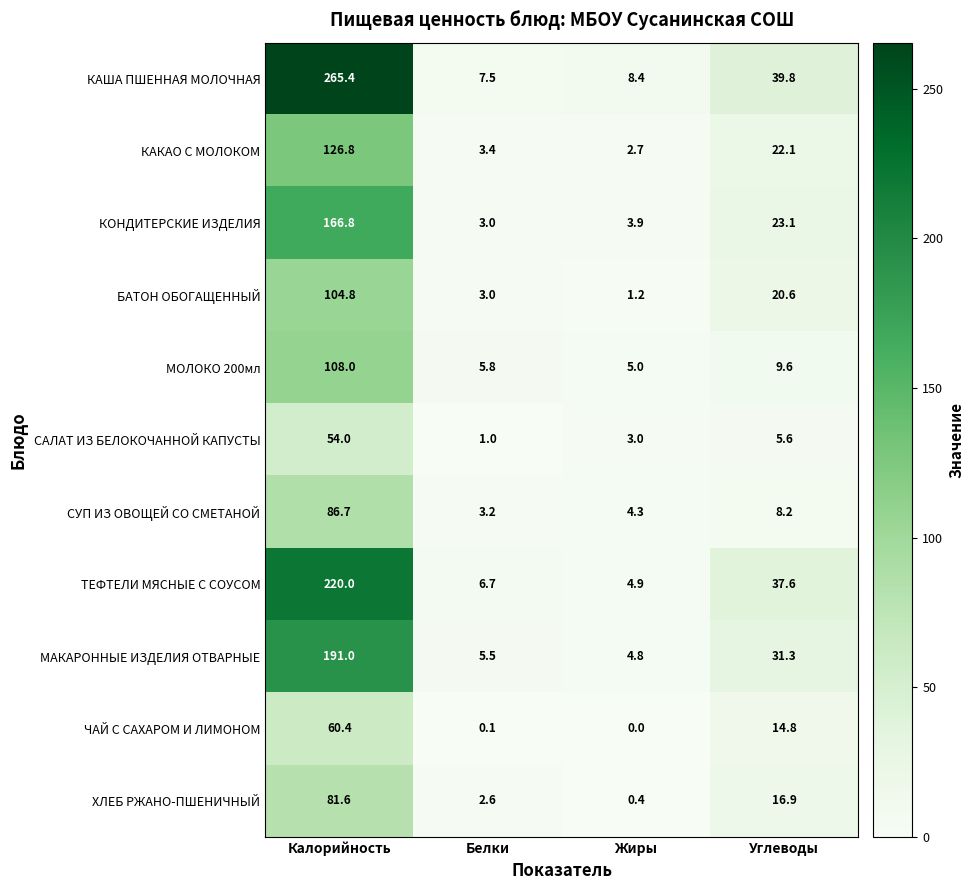

Rank the series by their maximum value, from lowest to highest.

САЛАТ ИЗ БЕЛОКОЧАННОЙ КАПУСТЫ, ЧАЙ С САХАРОМ И ЛИМОНОМ, ХЛЕБ РЖАНО-ПШЕНИЧНЫЙ, СУП ИЗ ОВОЩЕЙ СО СМЕТАНОЙ, БАТОН ОБОГАЩЕННЫЙ, МОЛОКО 200мл, КАКАО С МОЛОКОМ, КОНДИТЕРСКИЕ ИЗДЕЛИЯ, МАКАРОННЫЕ ИЗДЕЛИЯ ОТВАРНЫЕ, ТЕФТЕЛИ МЯСНЫЕ С СОУСОМ, КАША ПШЕННАЯ МОЛОЧНАЯ